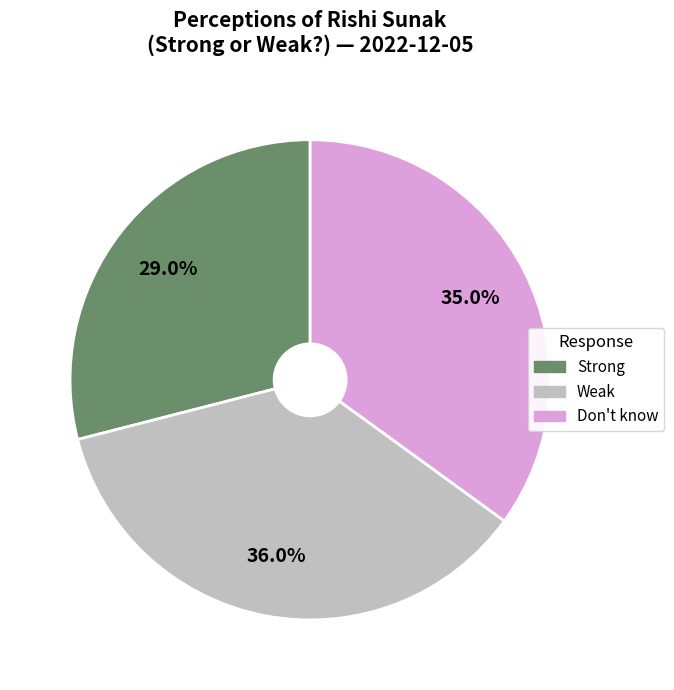

Count the number of slices in the pie.

3